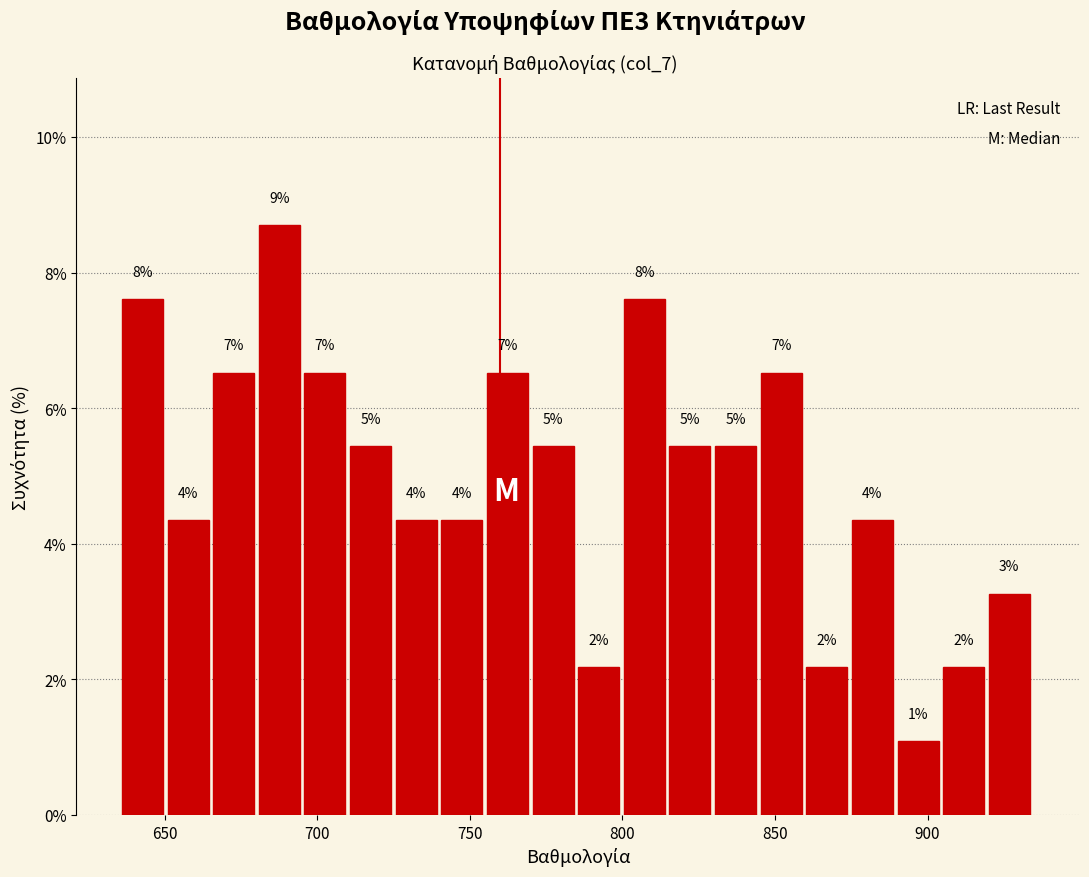

Read against the x-axis, roughly where is the centre of the tallest bar?

690